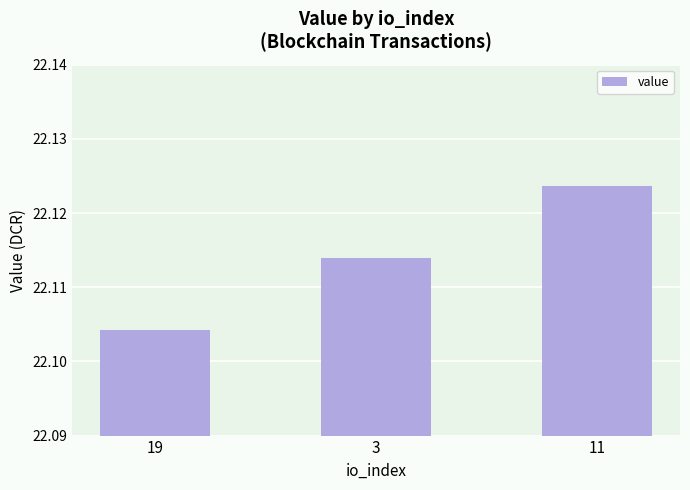

What is the label of the 3rd bar from the left?

11